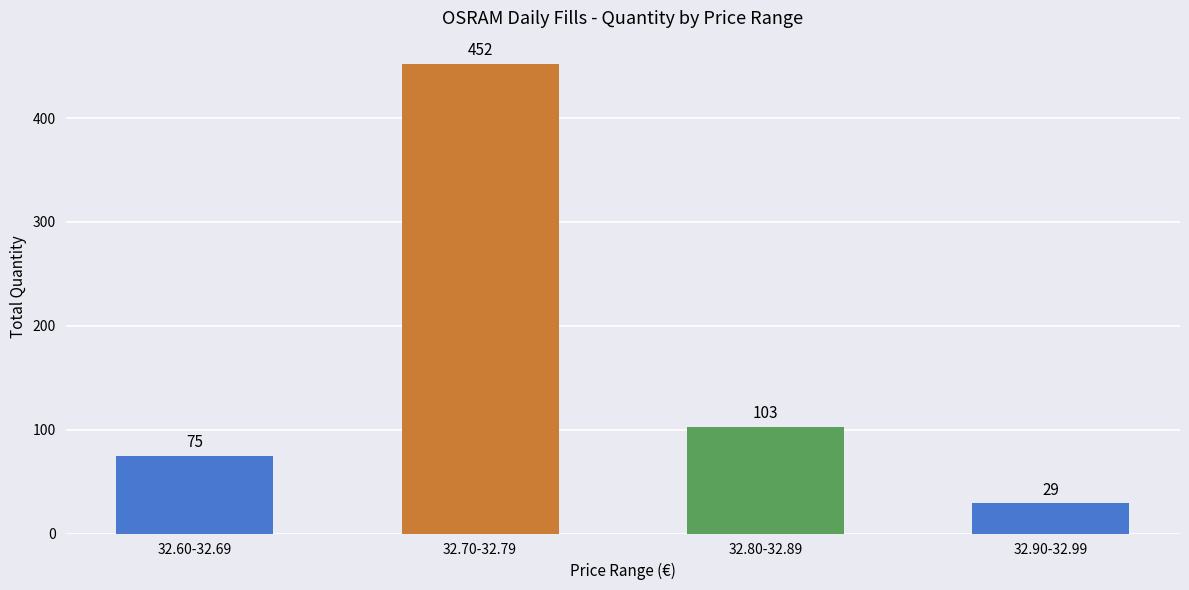

Approximately how many times larger is the value at 32.70-32.79 compared to 32.60-32.69?

6.0